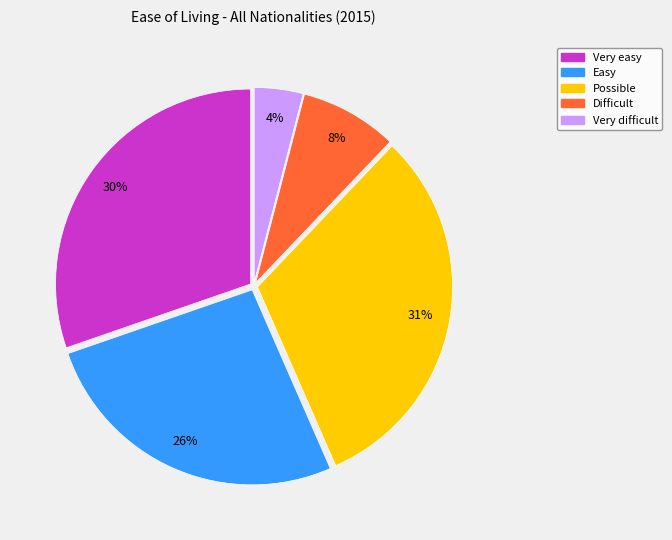

How many segments does this pie chart have?

5